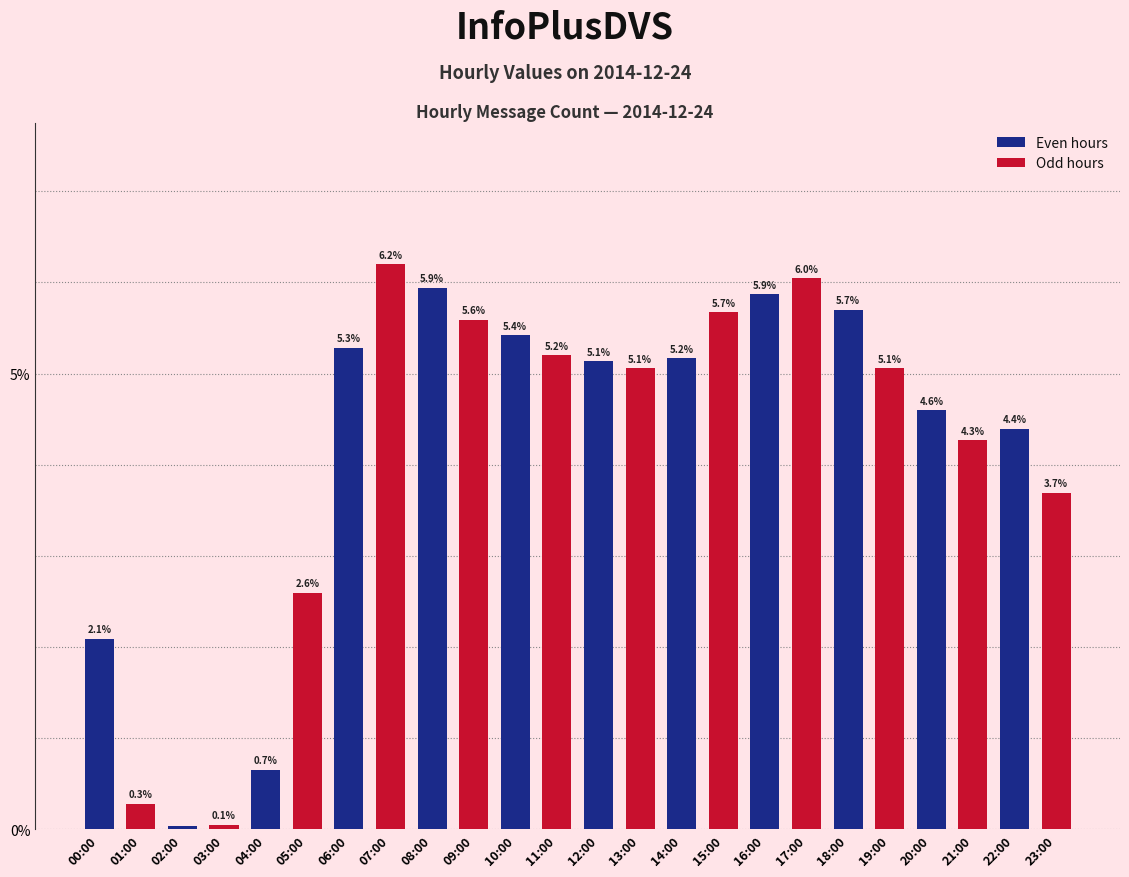

What is the label of the 23rd bar from the right?

01:00